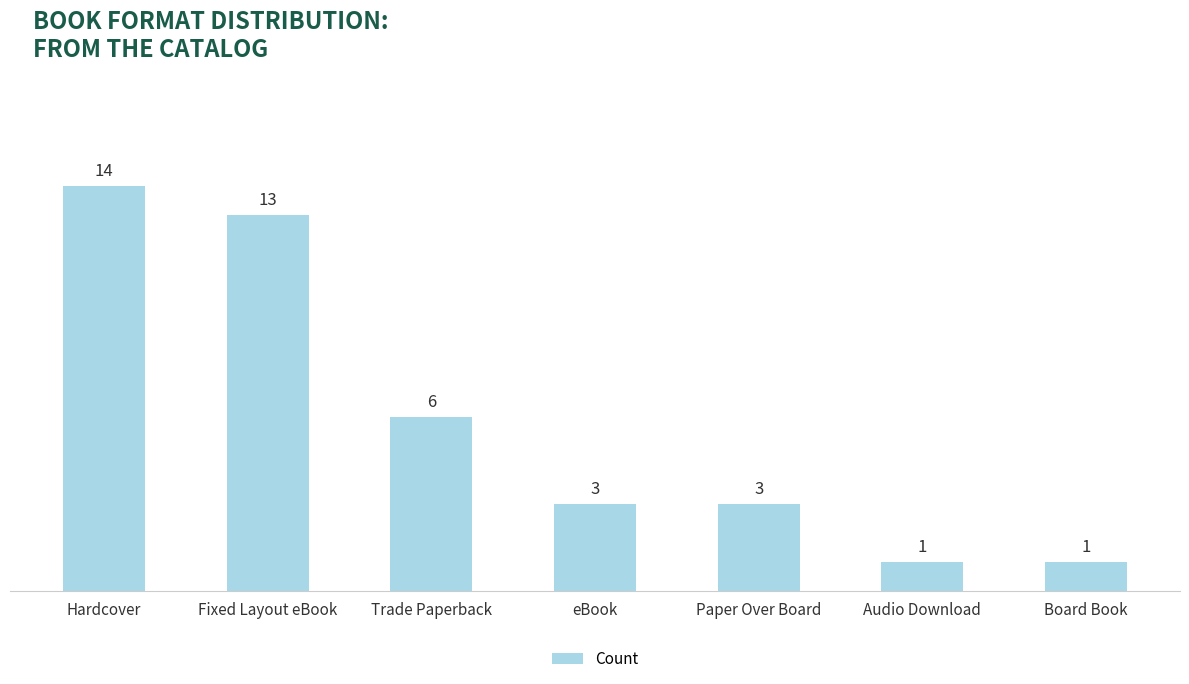

Are the bars horizontal?

No